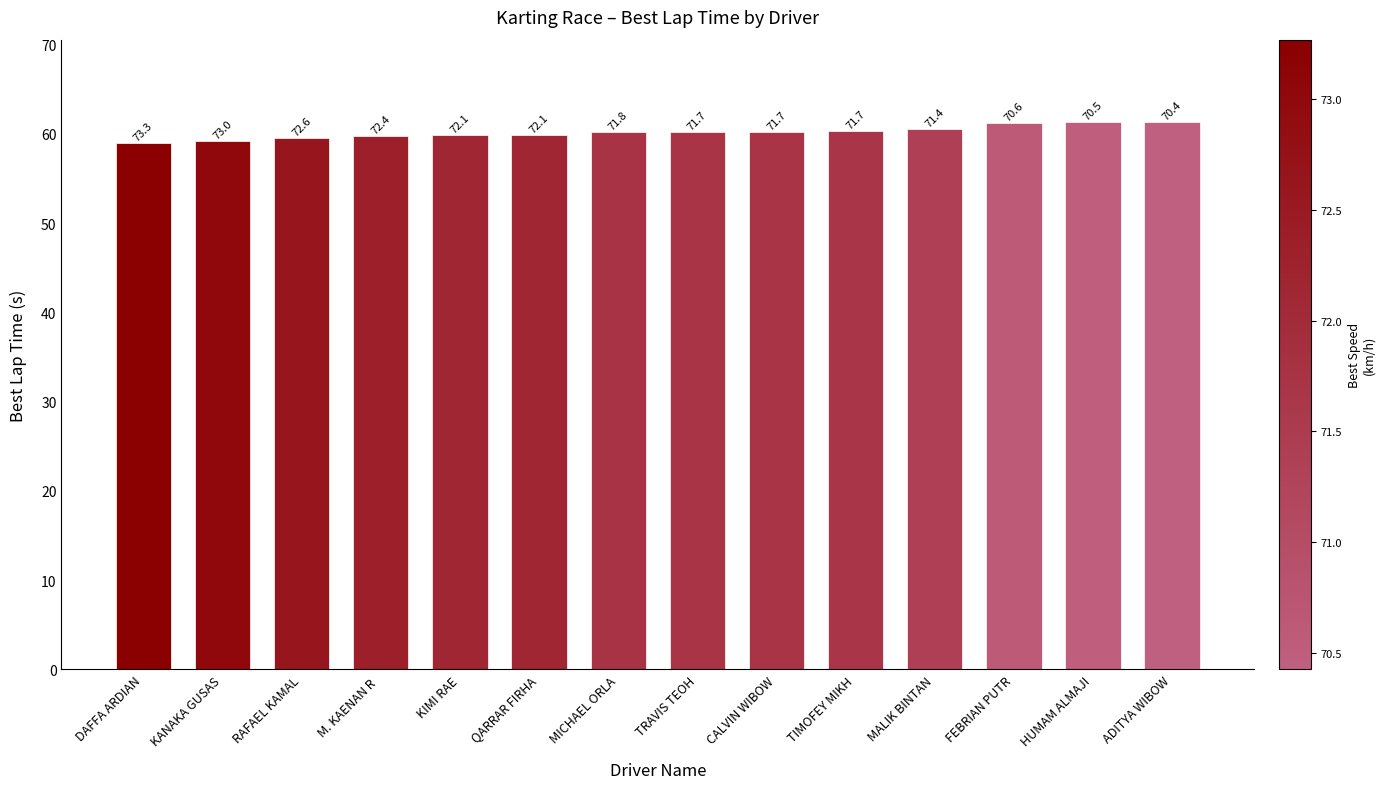

Reading left to right, what are all the values shown in this chart?

DAFFA ARDIAN=59.0	KANAKA GUSAS=59.2	RAFAEL KAMAL=59.5	M. KAENAN R =59.7	KIMI RAE=59.9	QARRAR FIRHA=59.9	MICHAEL ORLA=60.2	TRAVIS TEOH=60.2	CALVIN WIBOW=60.2	TIMOFEY MIKH=60.3	MALIK BINTAN=60.5	FEBRIAN PUTR=61.2	HUMAM ALMAJI=61.3	ADITYA WIBOW=61.3